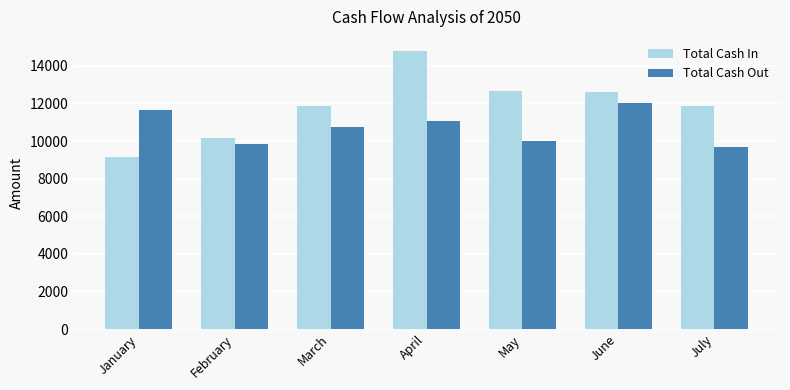

What is the value of the Total Cash Out bar at the 3rd from the left?

10751